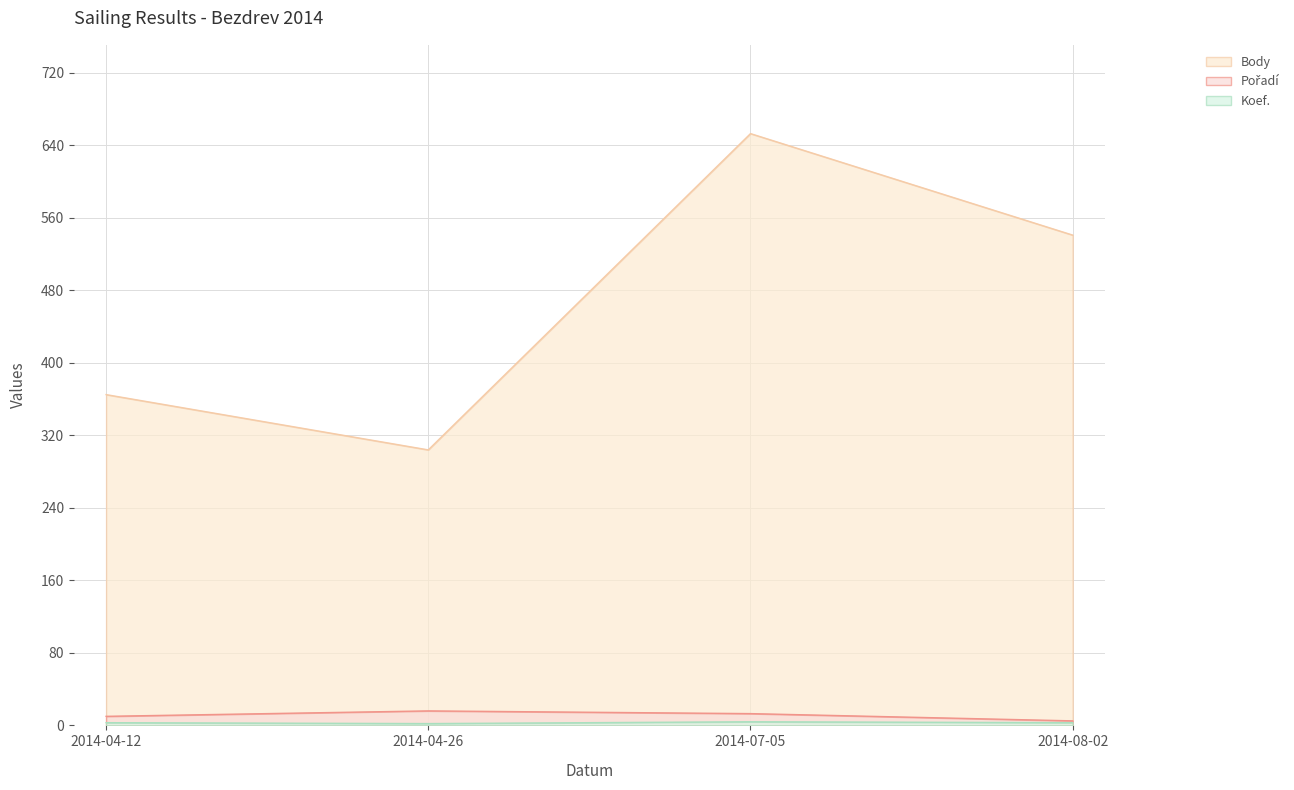

The value of Koef. at 2014-04-26 is 2. True or false?

True